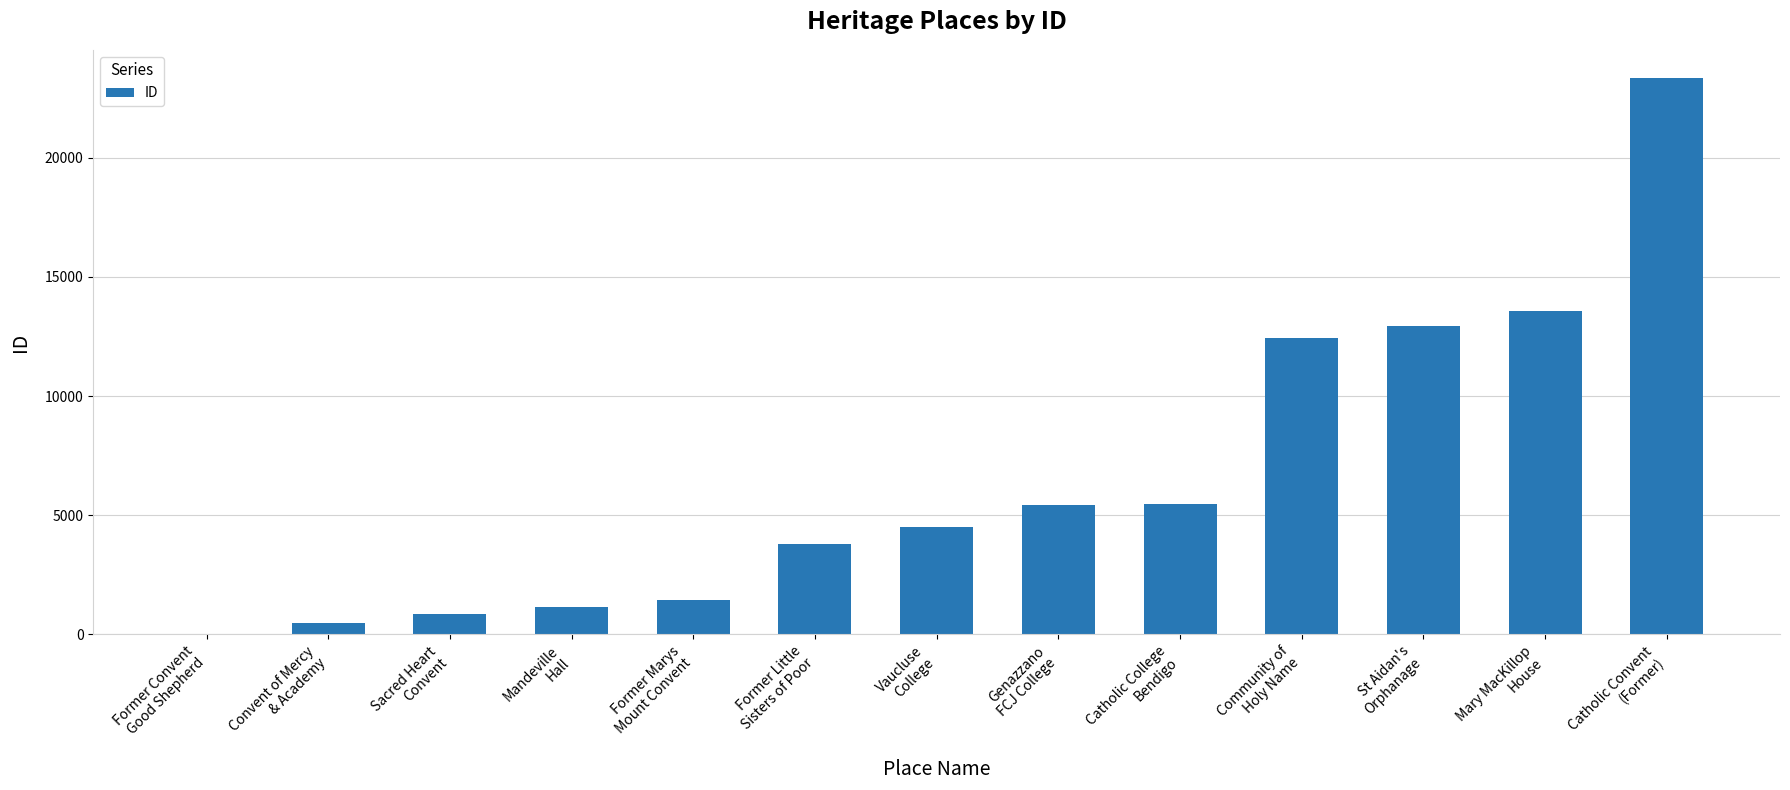

What is the sum of all values?

85447